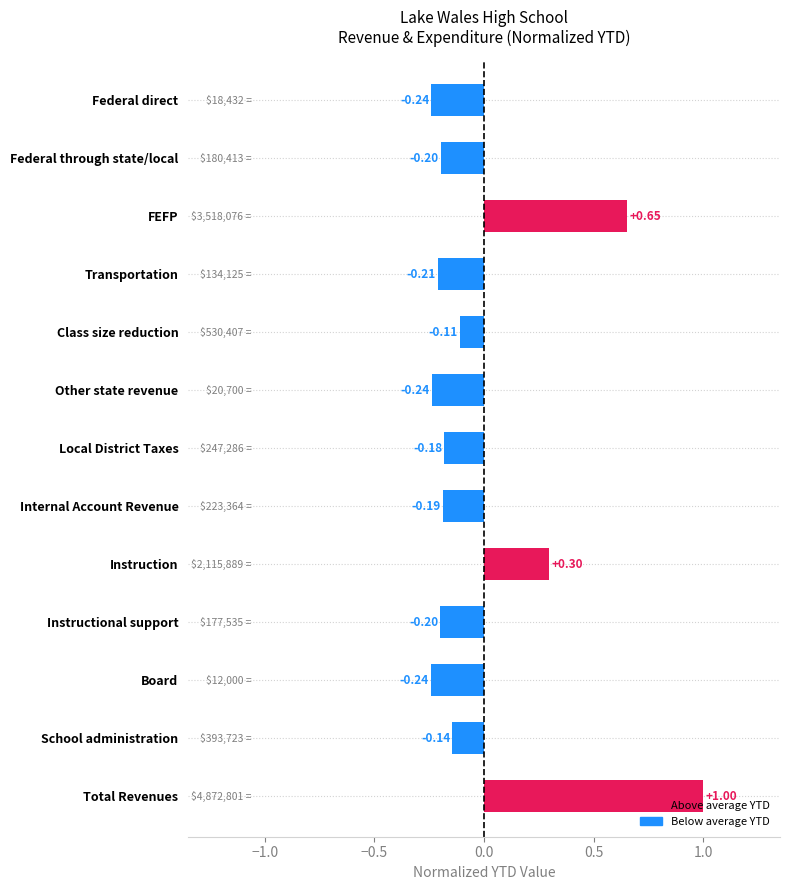

Are the bars horizontal?

Yes